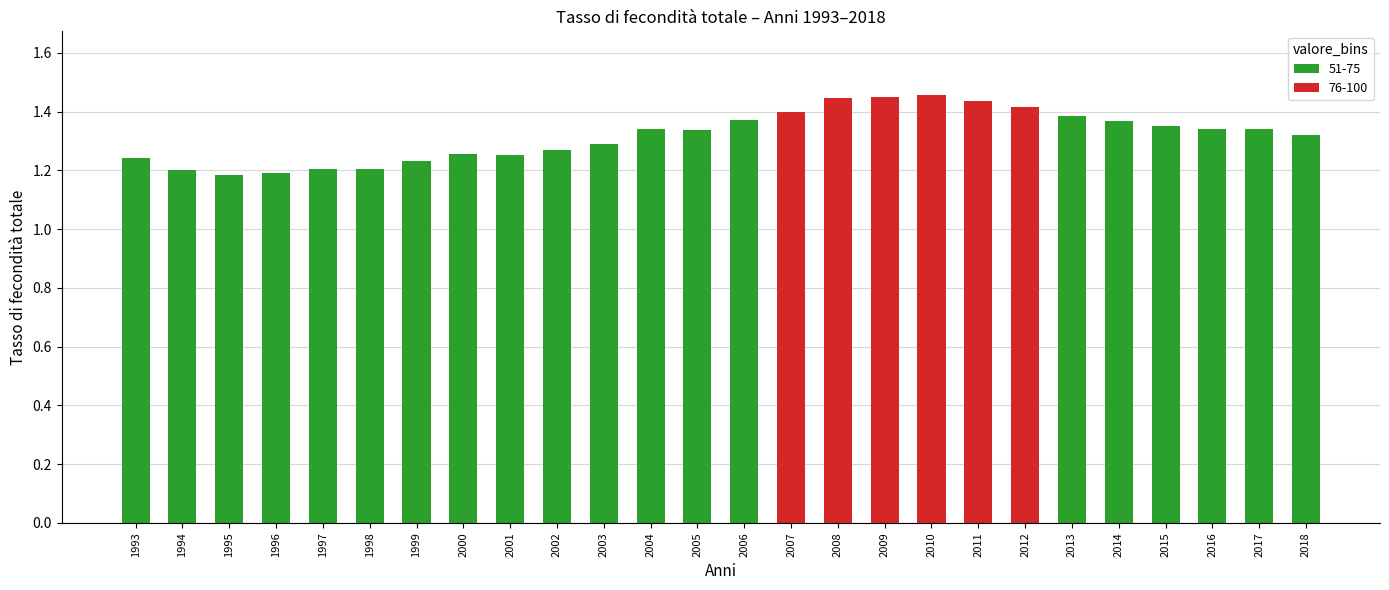

What is the change in value from 1995 to 2012?

+0.2